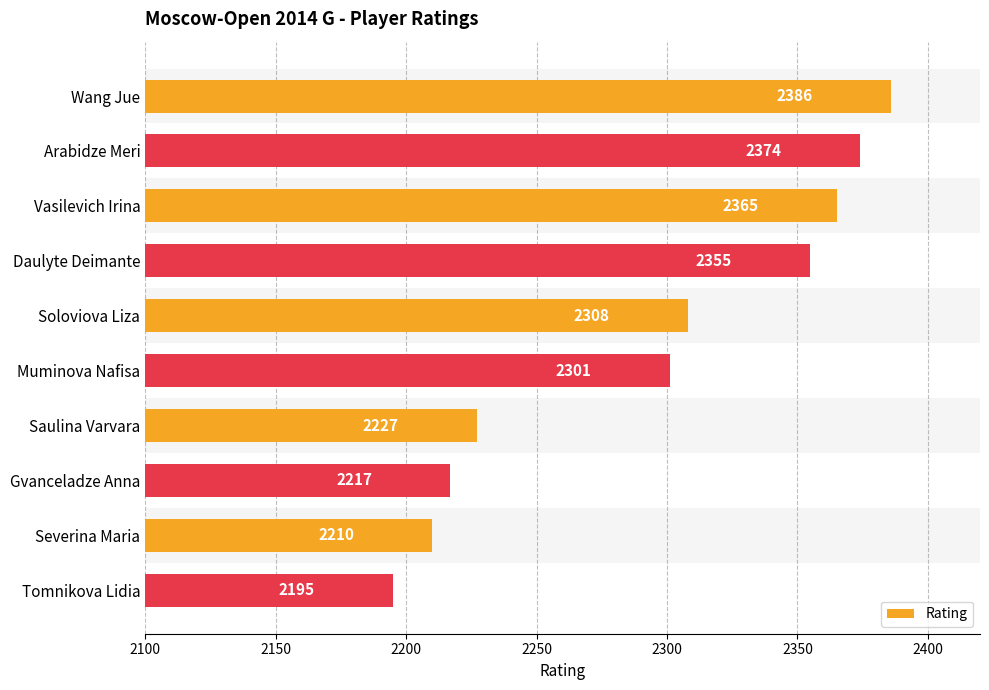

What value does the data have at Saulina Varvara, to the nearest 10?

2230